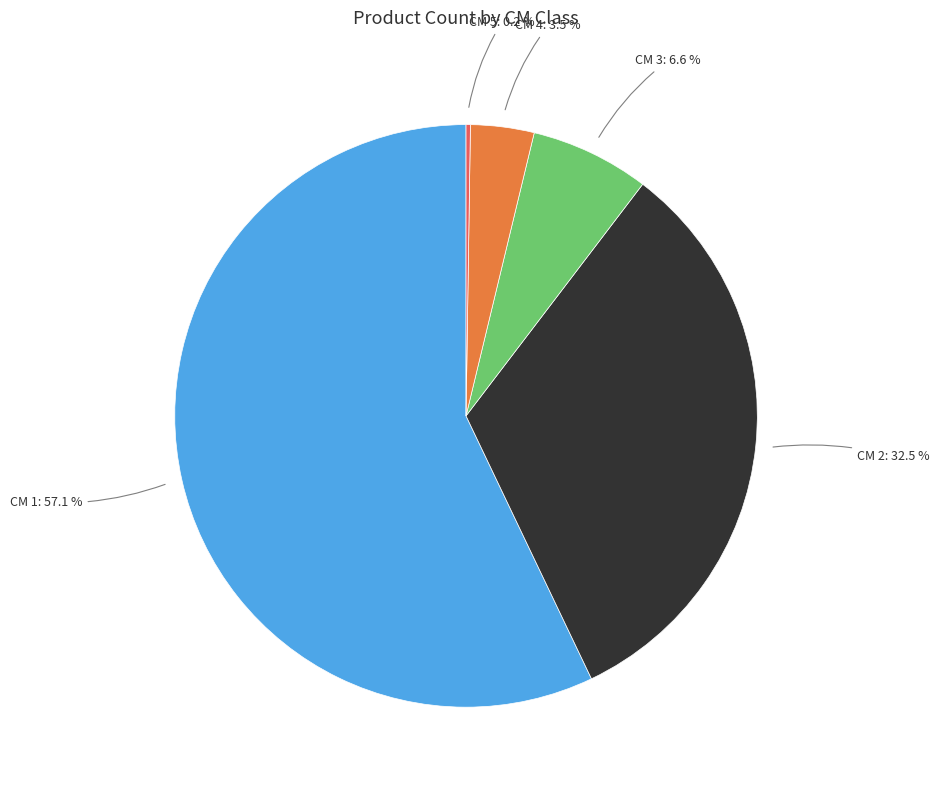

Which has a higher value, CM 1 or CM 4?

CM 1